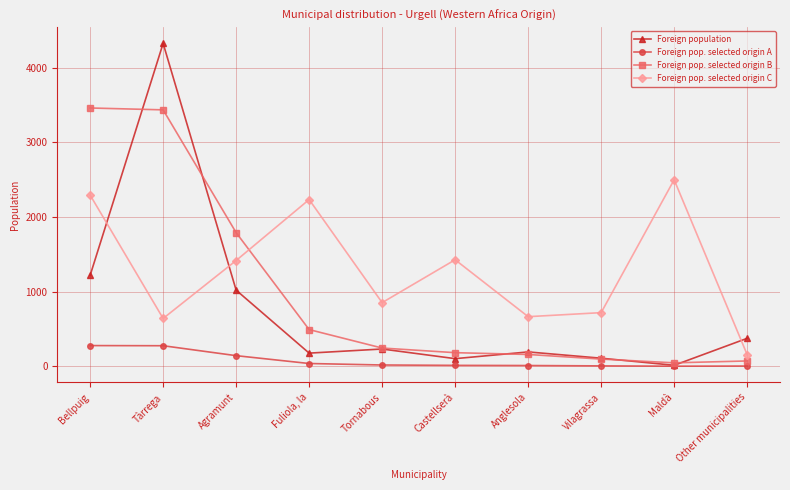

Count the number of categories in the chart.

10